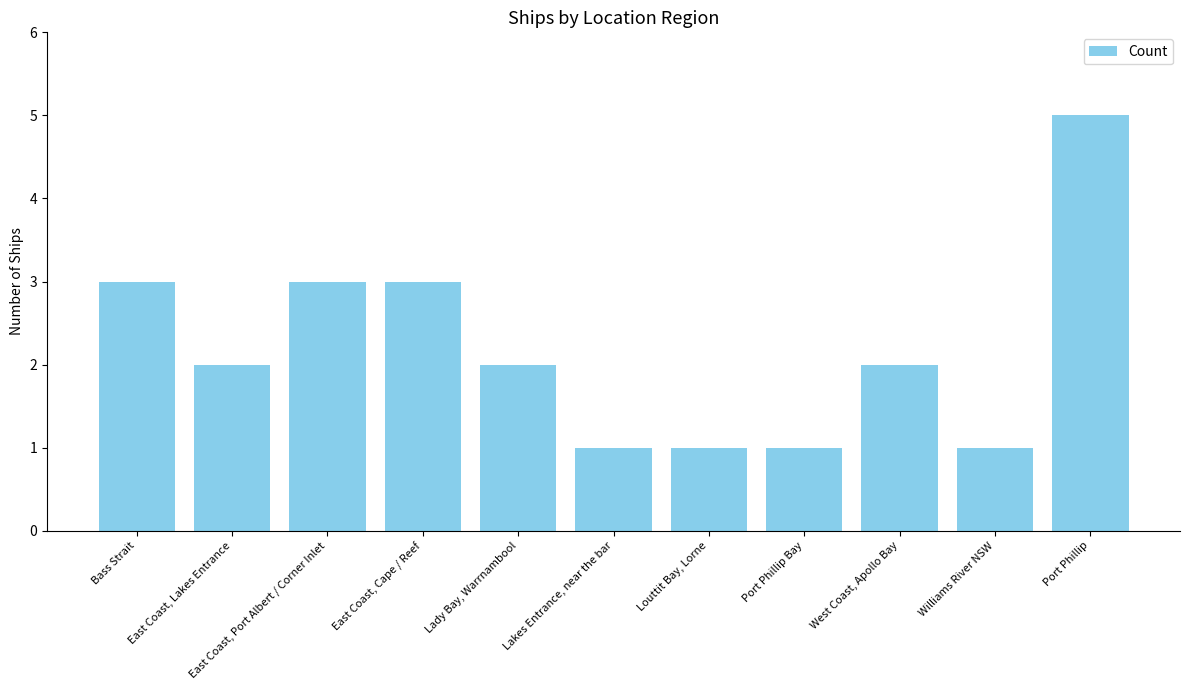

Count the number of categories in the chart.

11